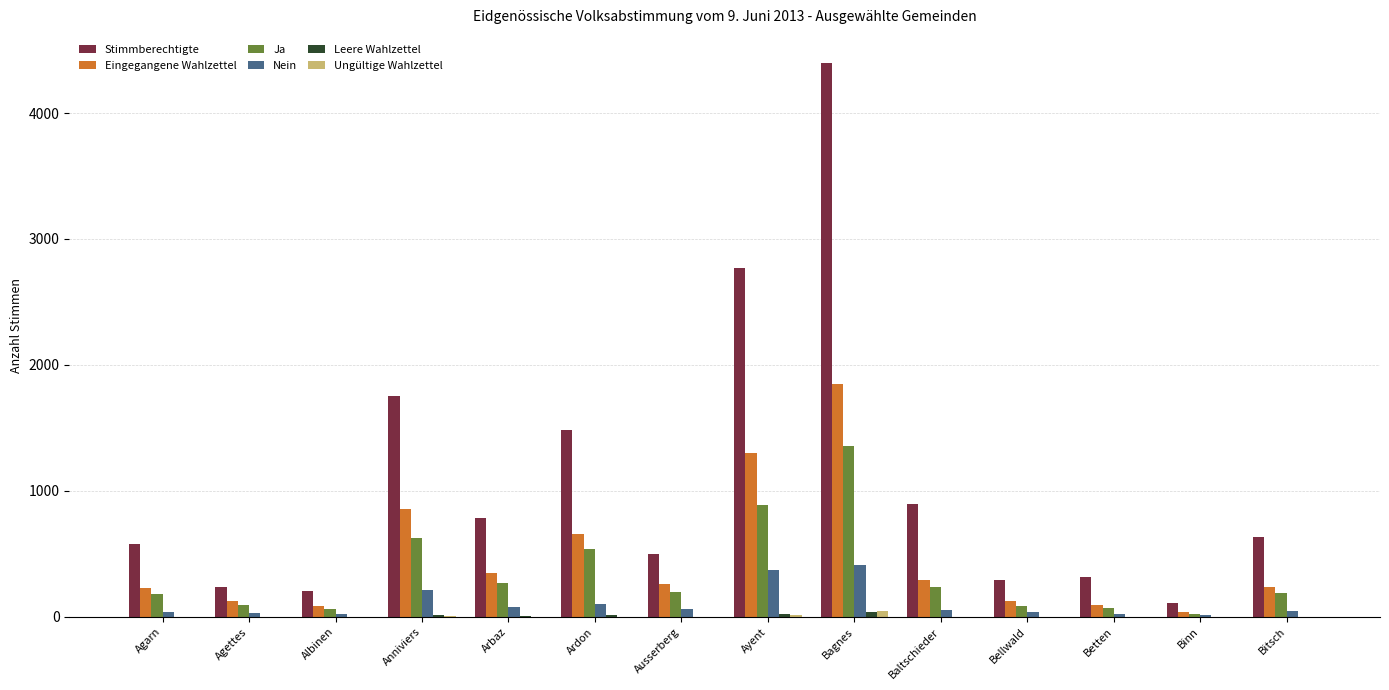

Are the bars horizontal?

No